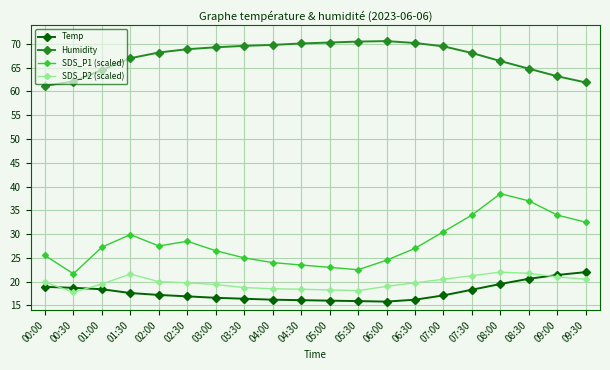

Is the value of Humidity at 01:30 greater than the value of SDS_P2 (scaled) at 01:30?

Yes